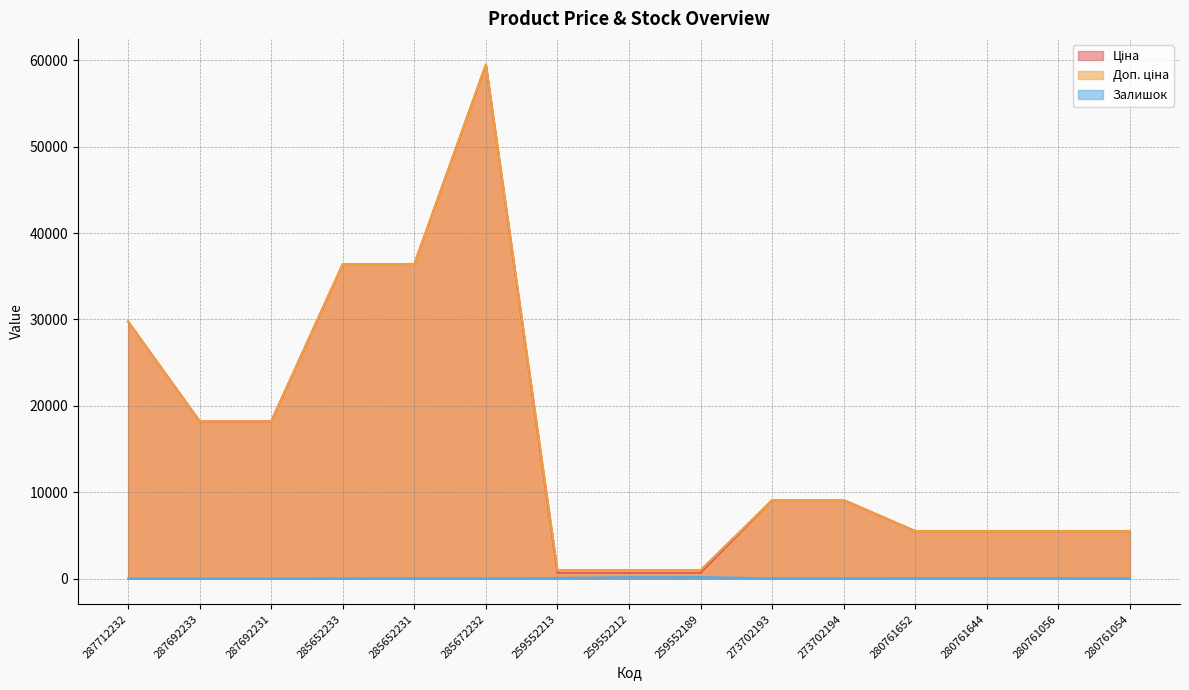

How many values in the Ціна series exceed 9092?

8